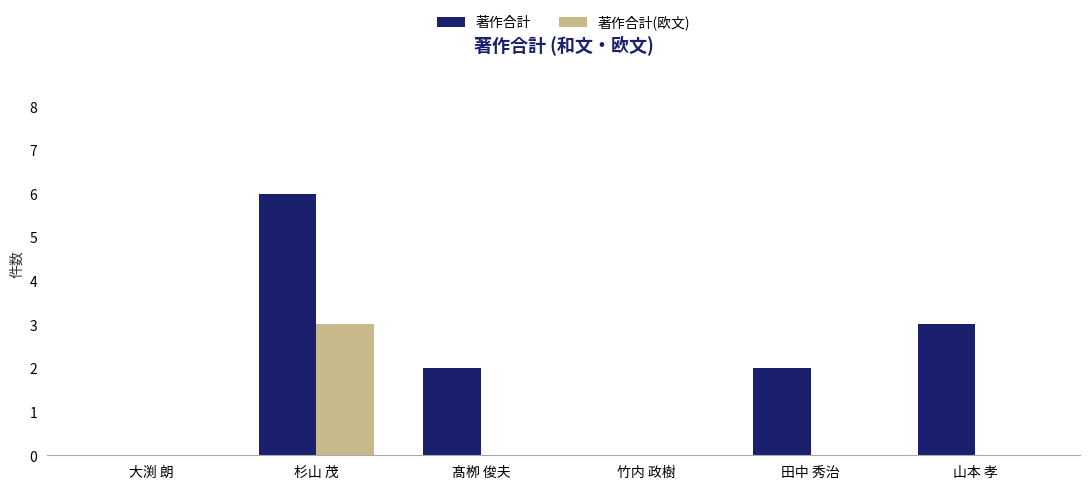

What is the total value across all series at 田中 秀治?

2